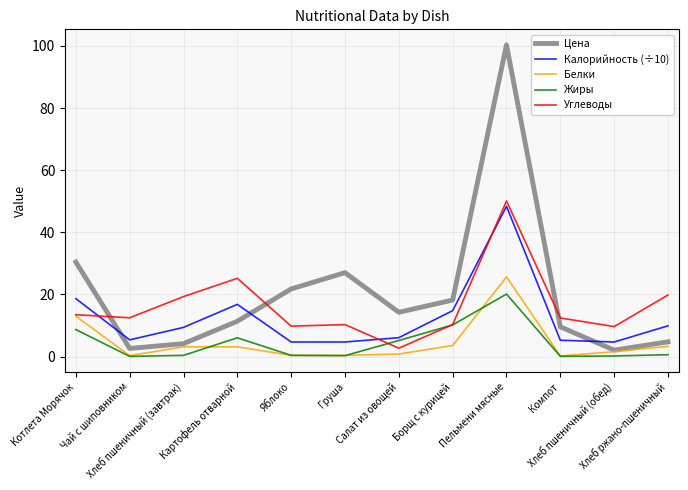

What are all the series names shown in the legend?

Цена, Калорийность (÷10), Белки, Жиры, Углеводы